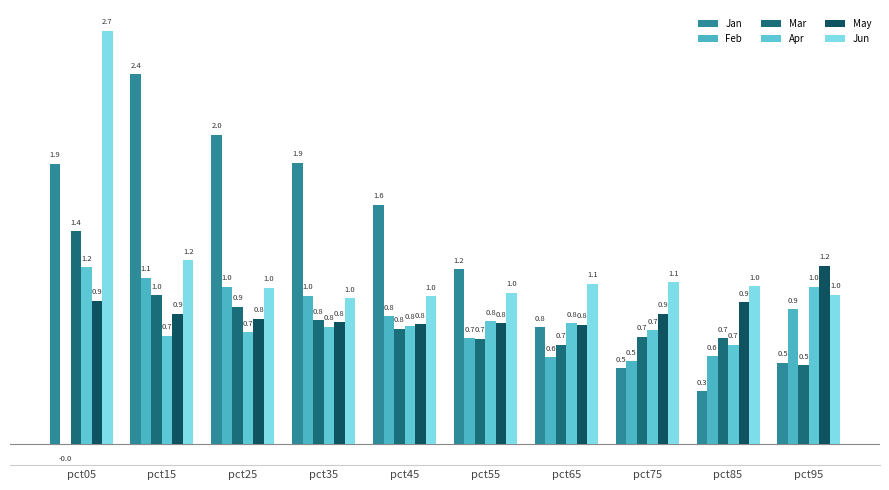

Which series has the largest total across all categories?

Jan